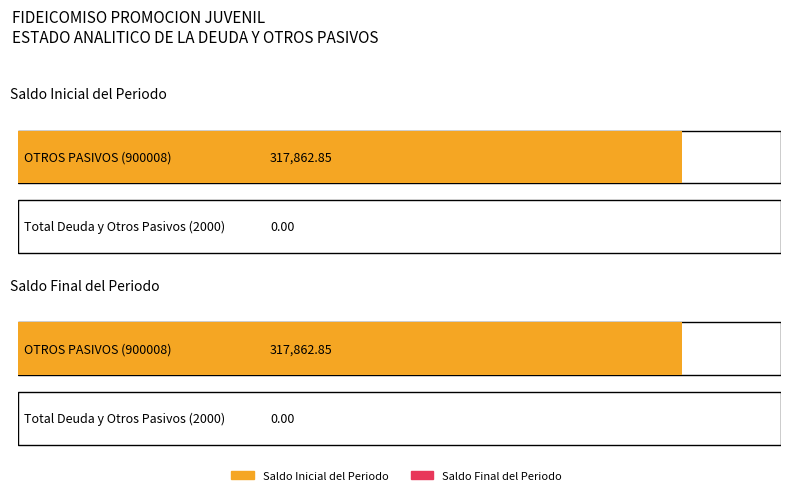

Reading left to right, transcribe all the data shown in this chart.

Saldo Inicial del Periodo: OTROS PASIVOS (900008)=317862.8	Total Deuda y Otros Pasivos (2000)=0.0
Saldo Final del Periodo: OTROS PASIVOS (900008)=317862.8	Total Deuda y Otros Pasivos (2000)=0.0